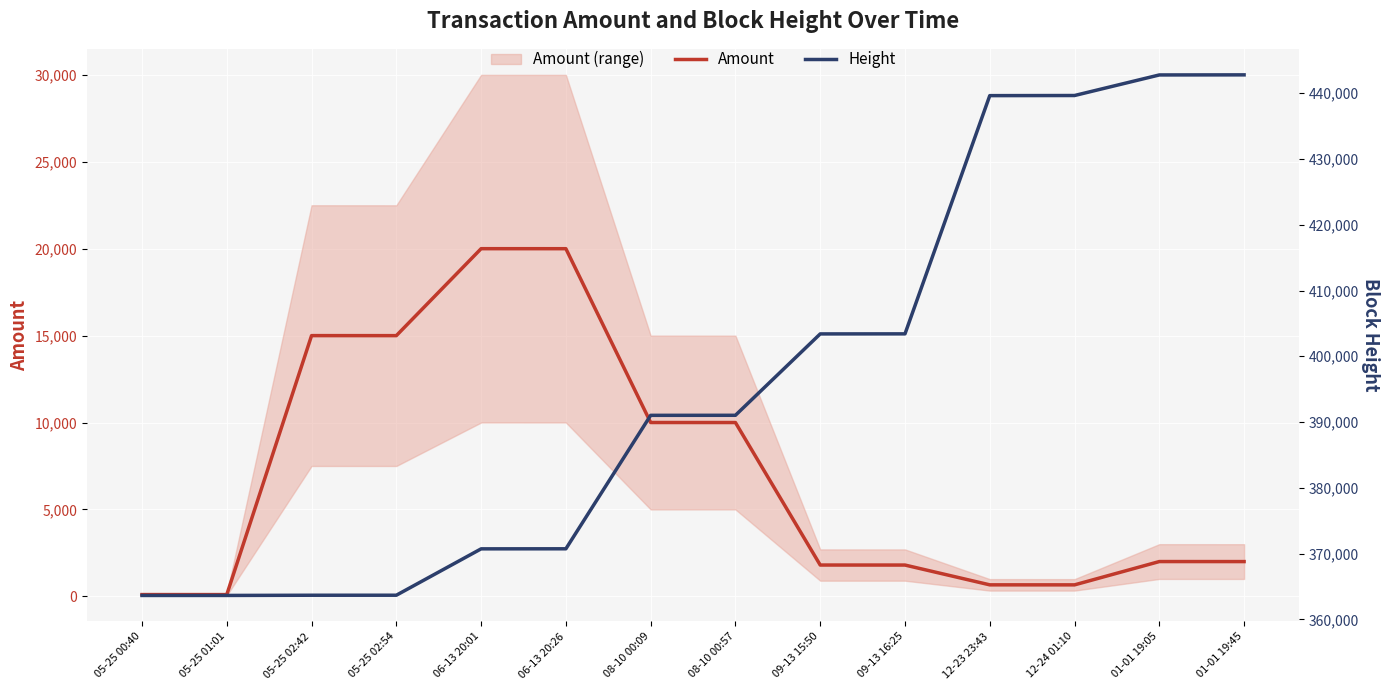

True or false: Height has a value of 587846 at 05-25 02:54.

False